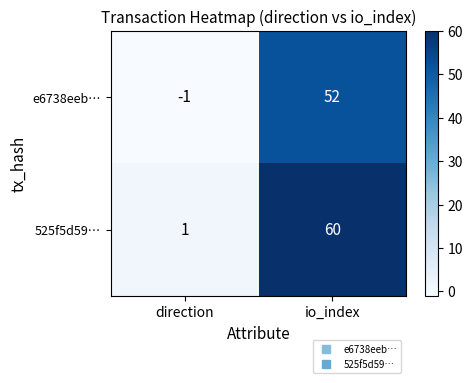

Which series has the widest spread of values?

525f5d59…